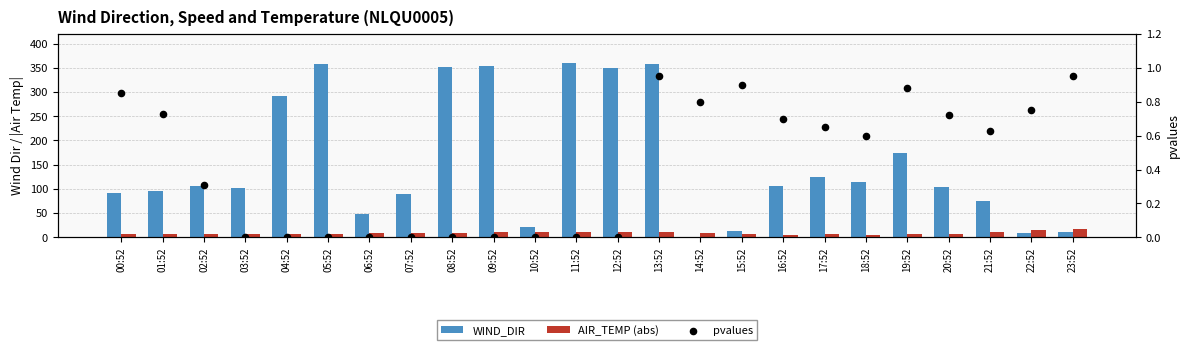

Is the value of pvalues at 06:52 greater than the value of WIND_DIR at 00:52?

No